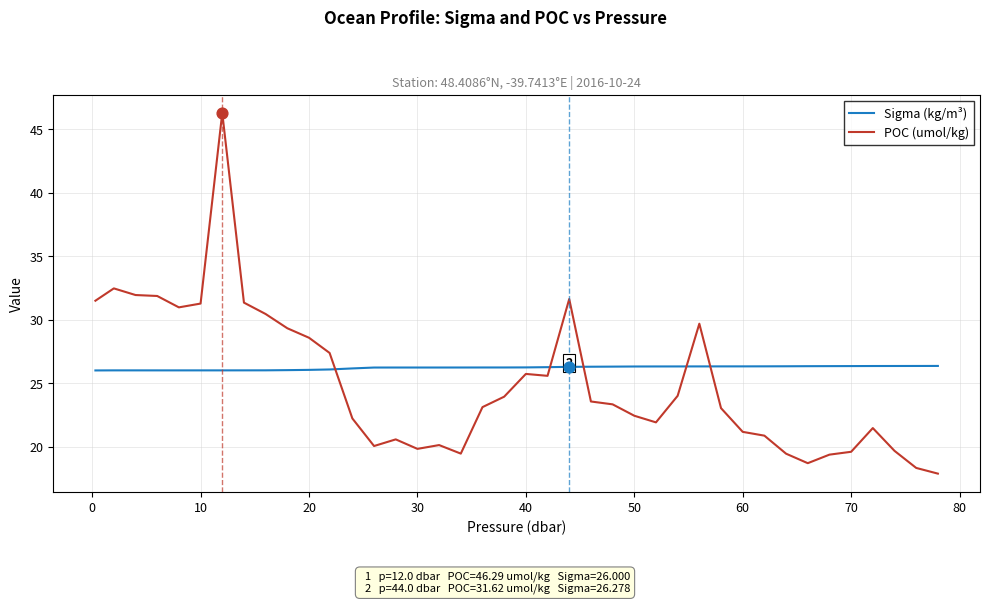

What are all the series names shown in the legend?

Sigma (kg/m³), POC (umol/kg)